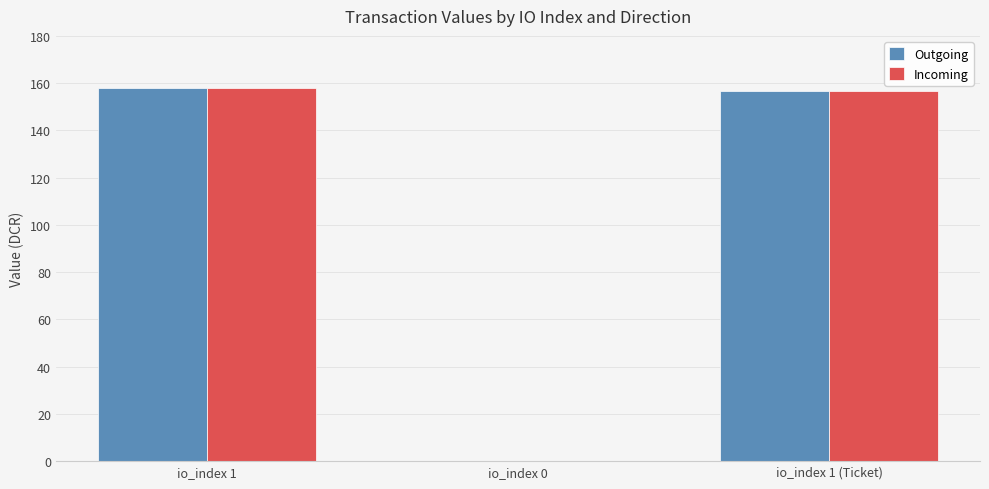

How many groups of bars are there?

3